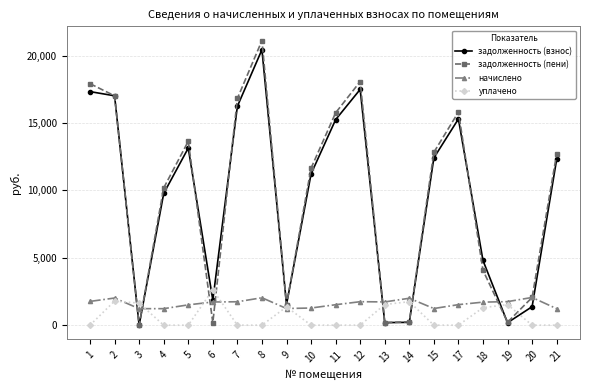

How many lines are shown in the chart?

4